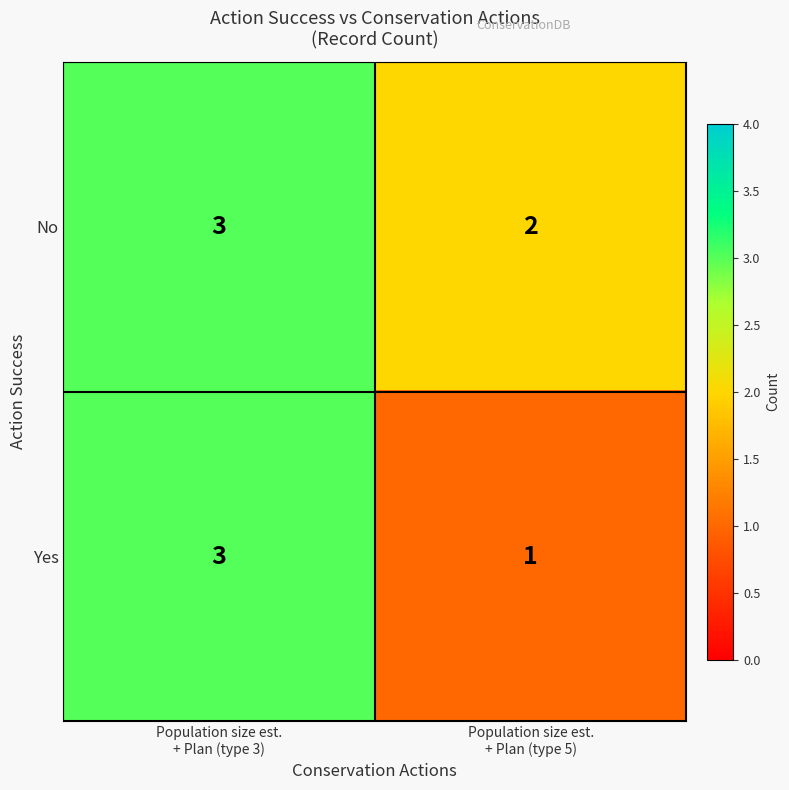

Reading left to right, extract all data points from this chart.

No: 3	2
Yes: 3	1